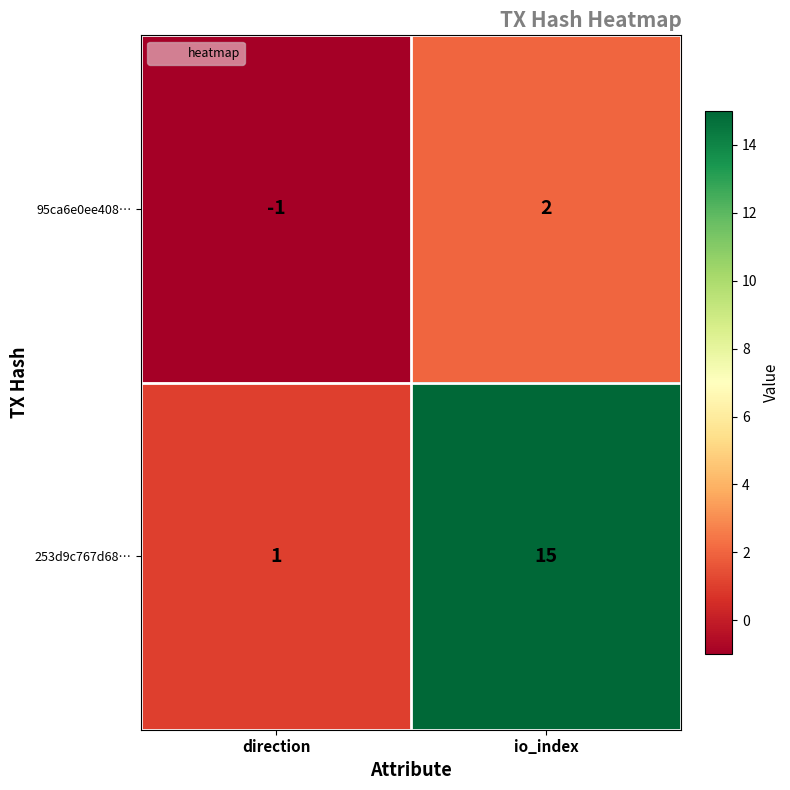

Which series has the largest range (max minus min)?

253d9c767d68…